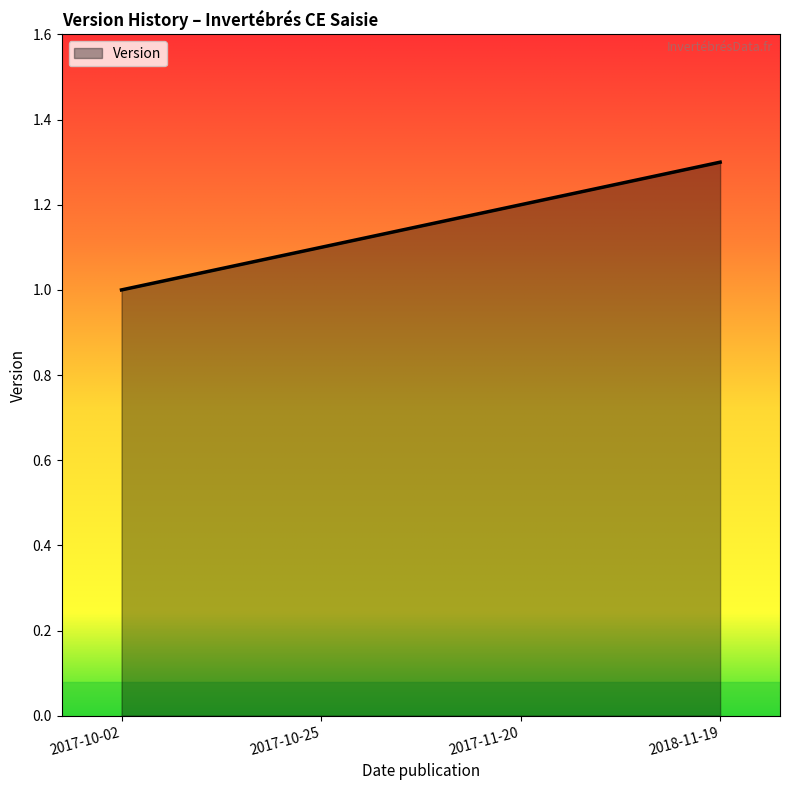

Rank the categories by value from lowest to highest.

2017-10-02, 2017-10-25, 2017-11-20, 2018-11-19